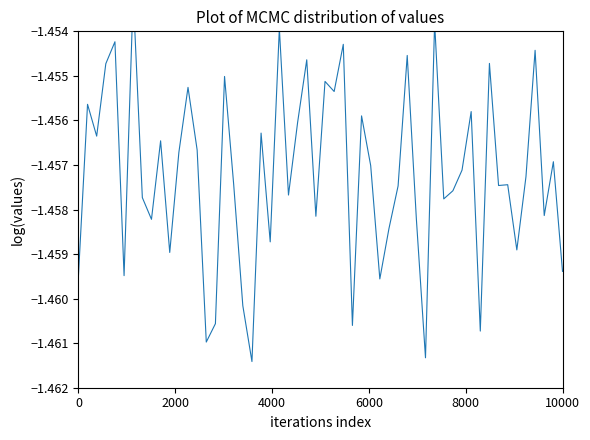

Is this an area chart (filled region under the line)?

No